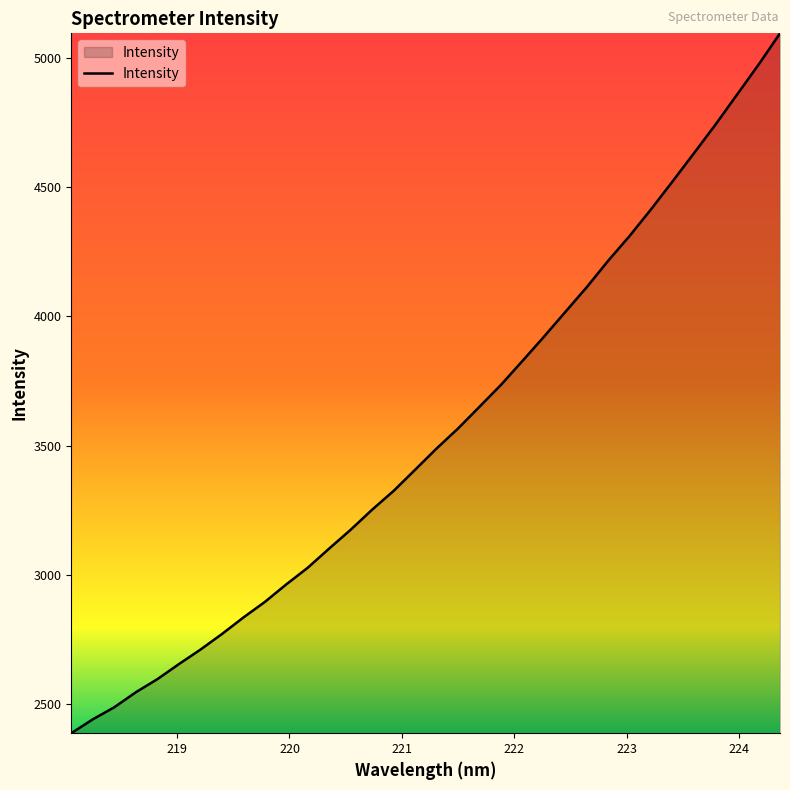

What is the difference between the maximum and minimum values?

2705.4